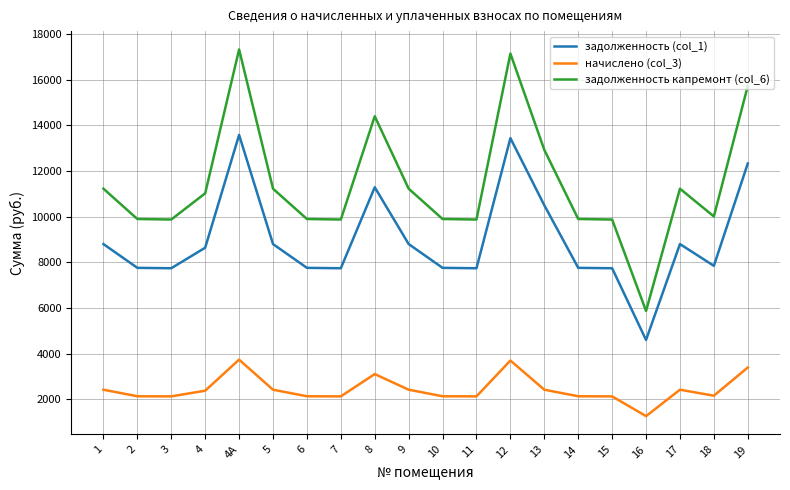

Which category has the highest value across all series?

4А